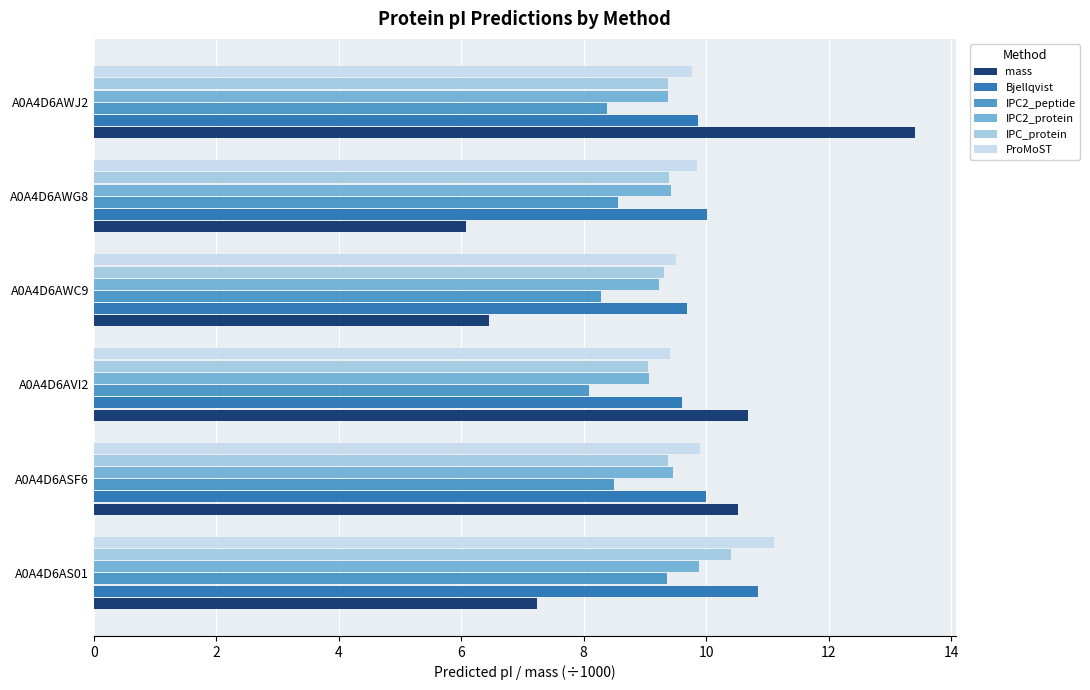

What is the difference between the second highest and minimum values in the IPC2_peptide series?

0.5